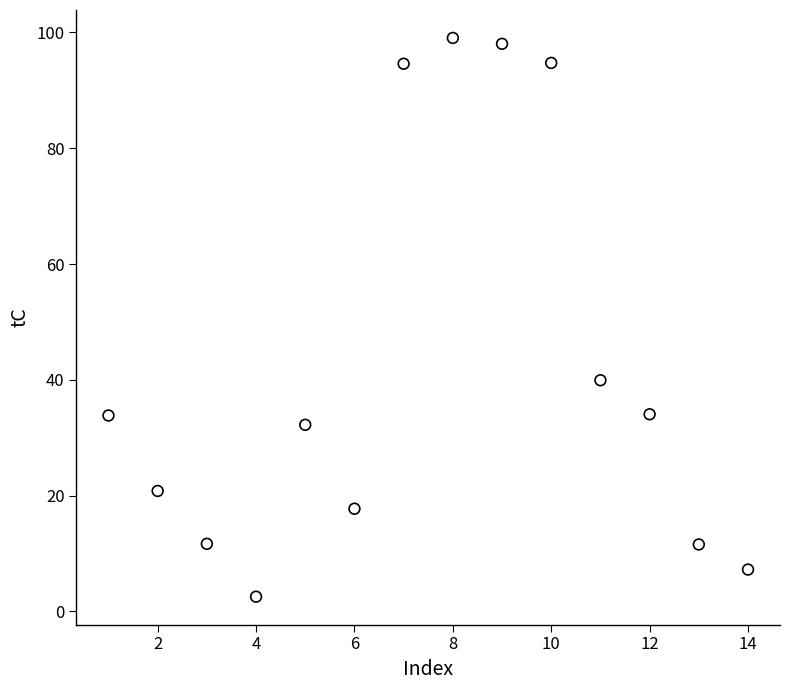

What is the range of X values (max minus min)?

13.0